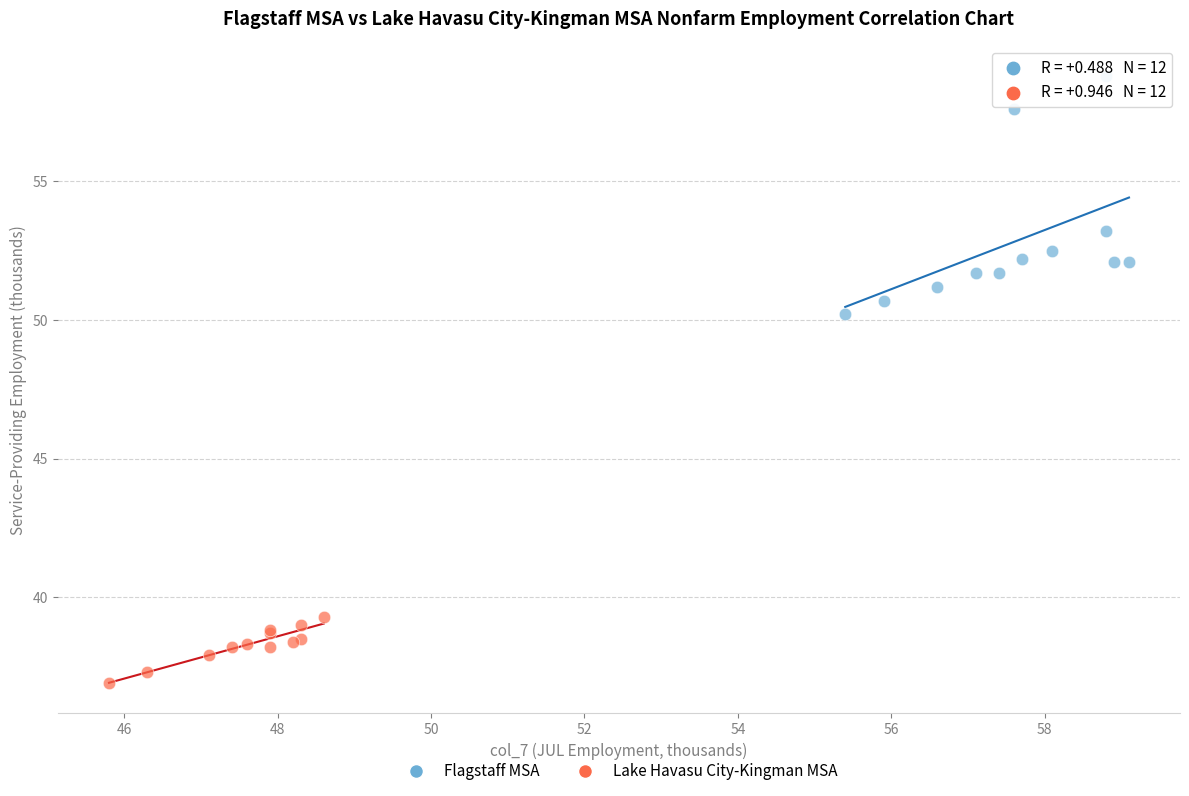

Which series contains the highest Y value?

Flagstaff MSA